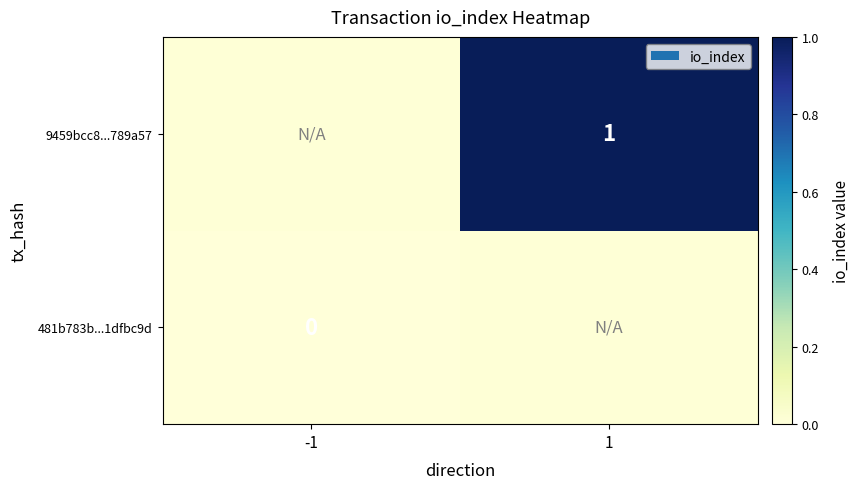

Rank the categories by 9459bcc8...789a57 value from lowest to highest.

-1, 1